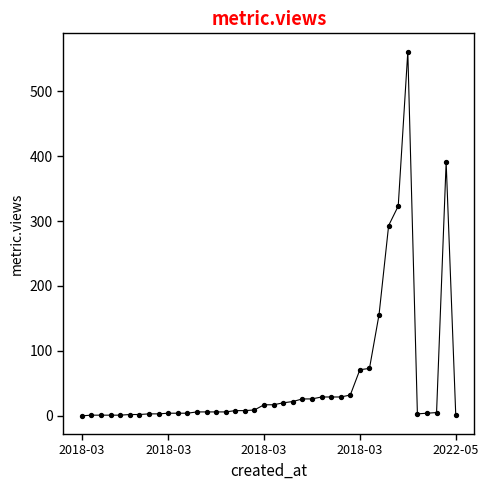

What is the difference between the maximum and minimum values?

561